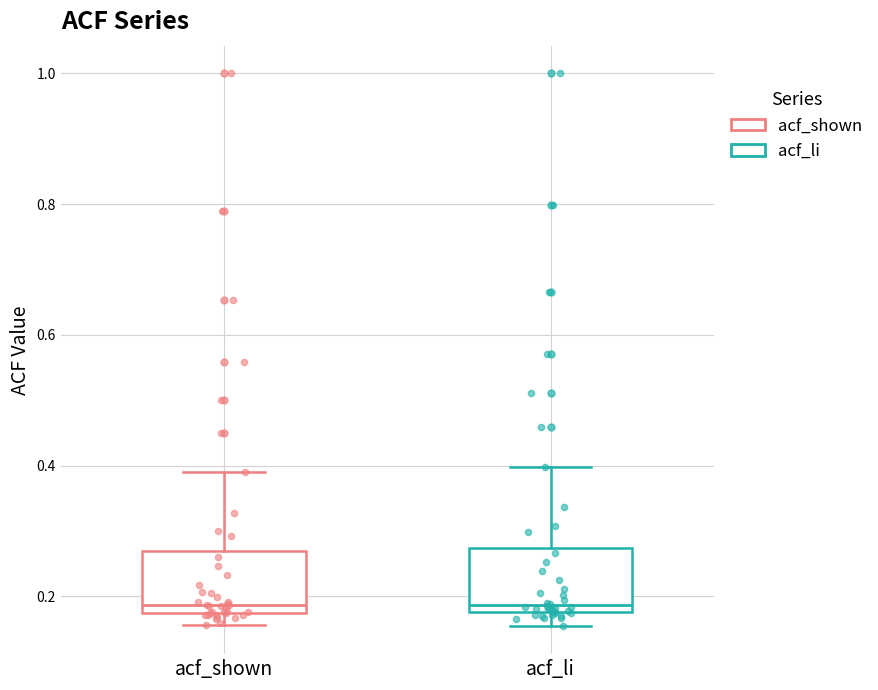

Where does the upper whisker of the box for acf_shown end on the y-axis? The values are not printed on the chart, so give them approximately, as read against the axis.

0.40